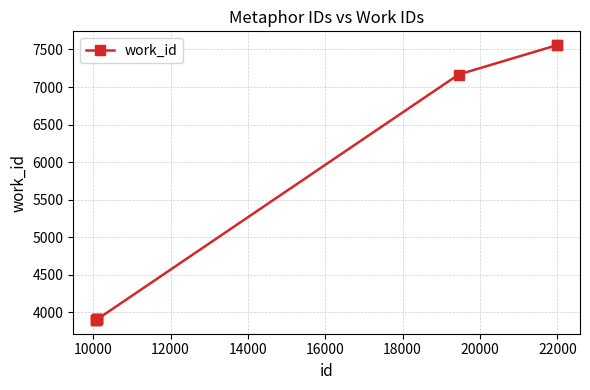

How many lines are shown in the chart?

1